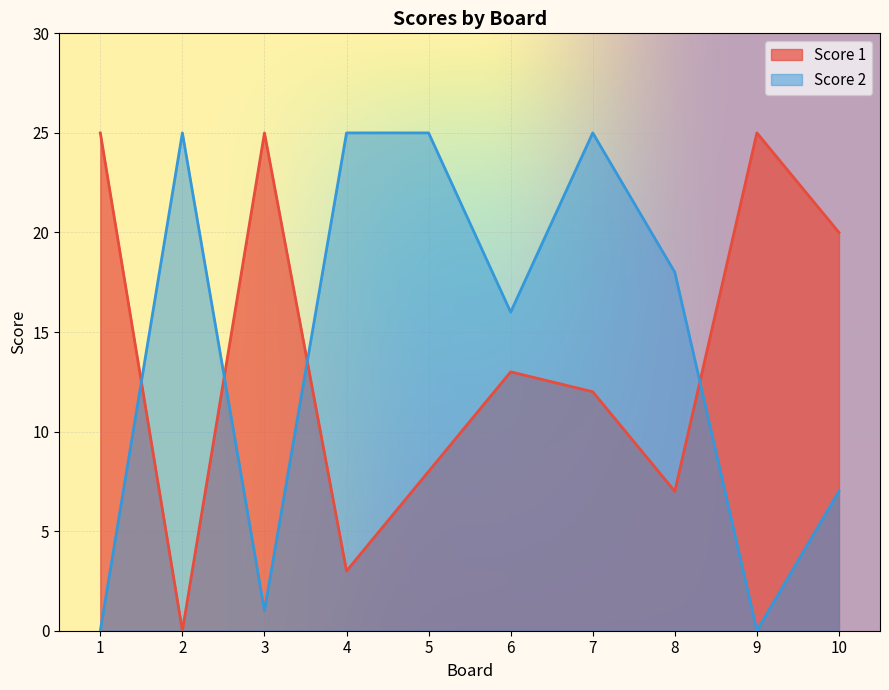

Where is Score 2 nearest to the value 12?

6